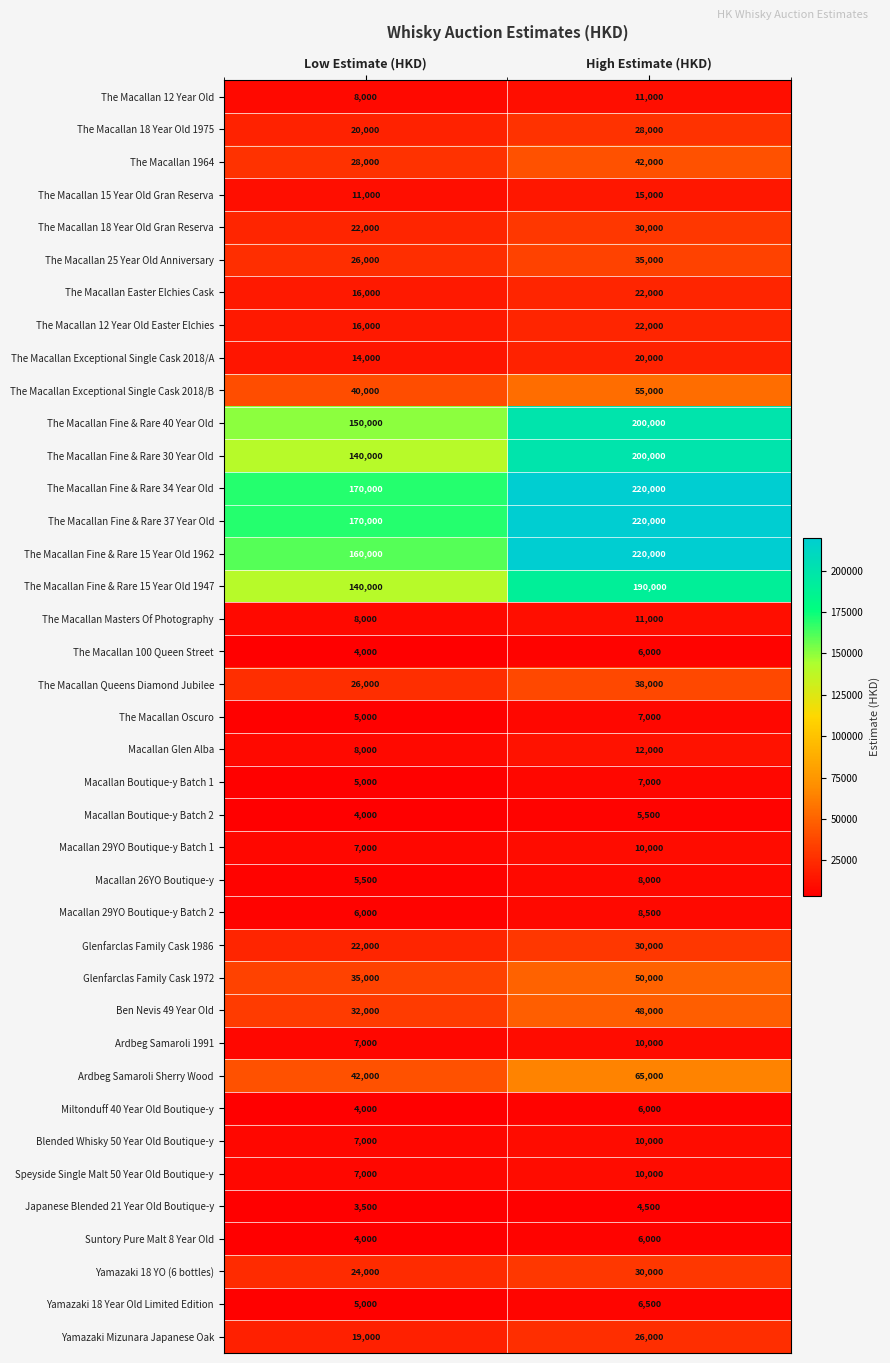

Where is Ben Nevis 49 Year Old nearest to the value 40000?

Low Estimate (HKD)